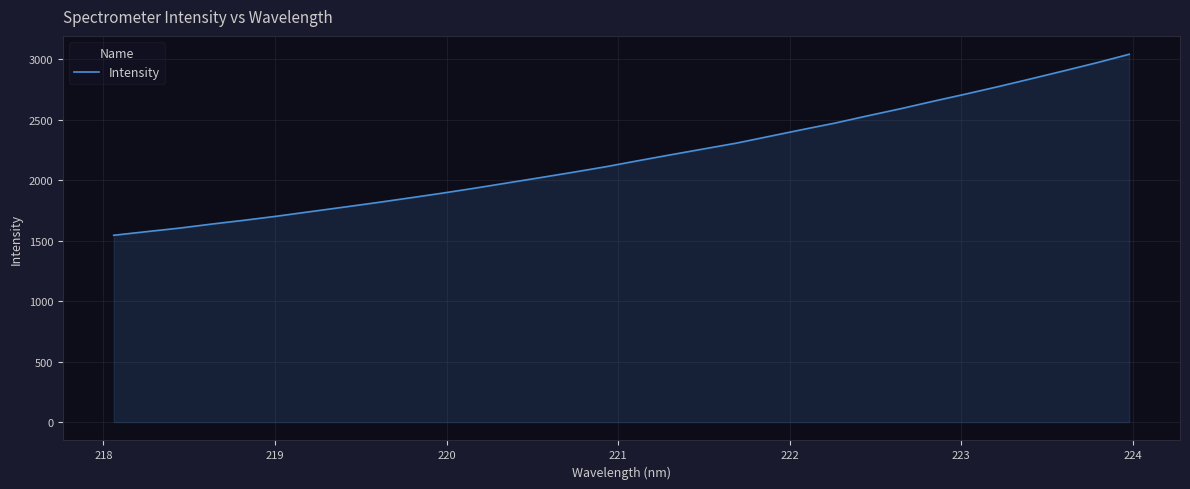

What is the greatest value displayed?

3043.1